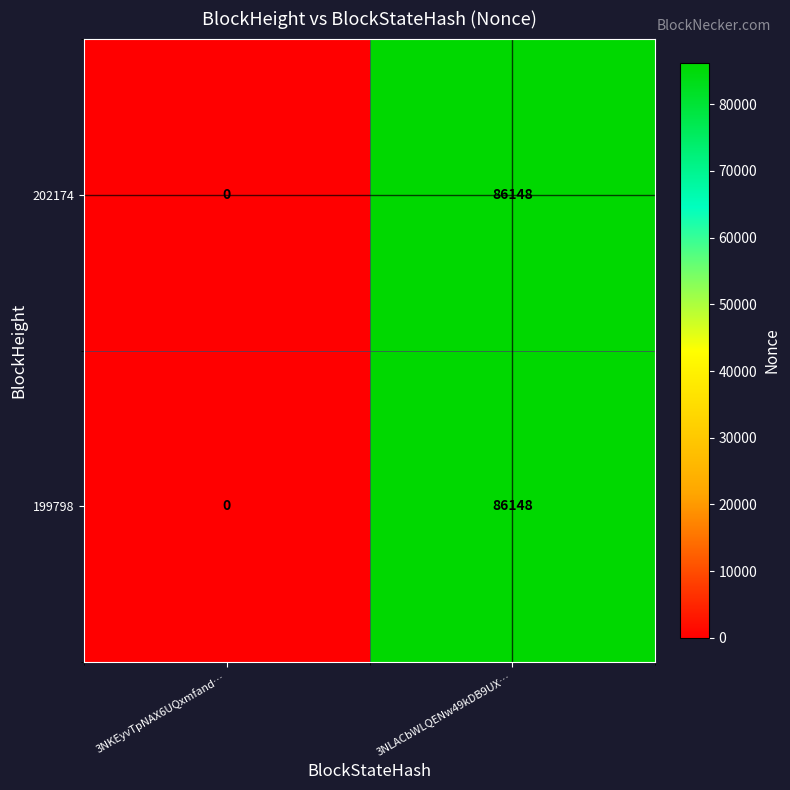

List the labels in order of 199798 value, largest first.

3NLACbWLQENw49kDB9UX…, 3NKEyvTpNAX6UQxmfand…